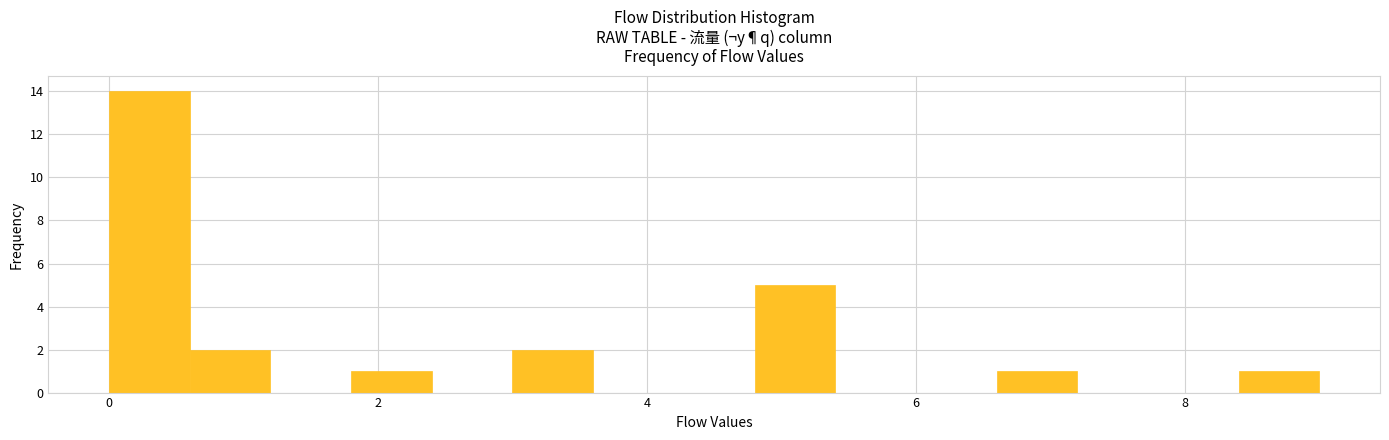

Around what value on the x-axis is the tallest bar? Give the approximate position of its centre, as read against the axis.

0.4